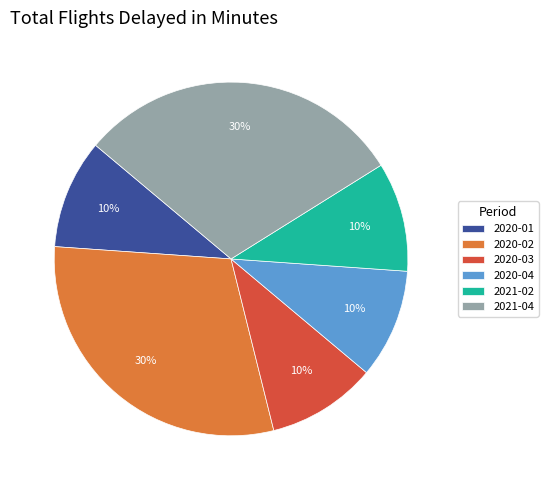

Do 2020-02 and 2020-01 together represent more than half of the pie?

No